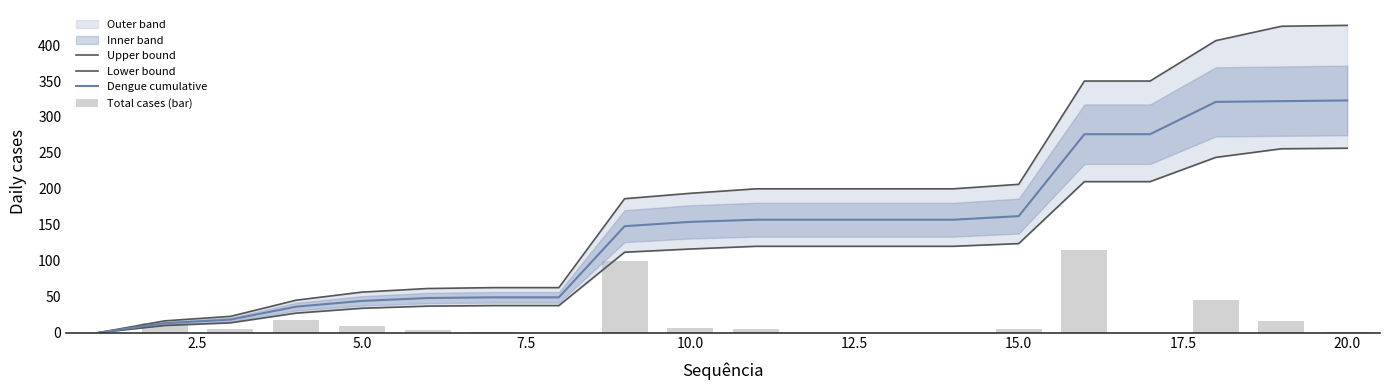

How many values in the Dengue cumulative series are below 157?

10